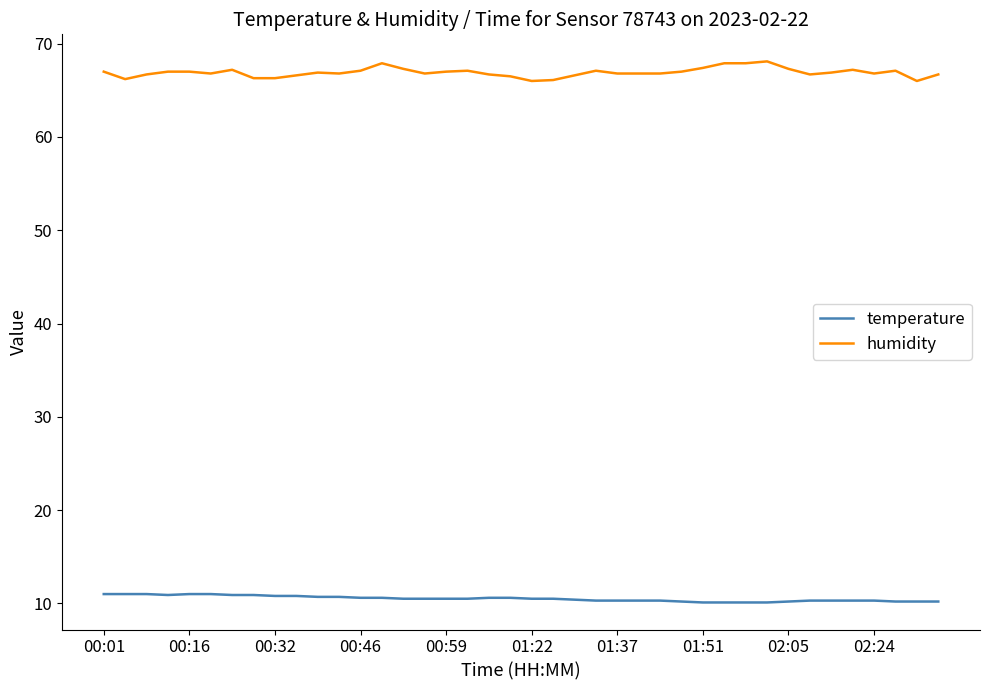

List the series in order of their peak value, highest first.

humidity, temperature